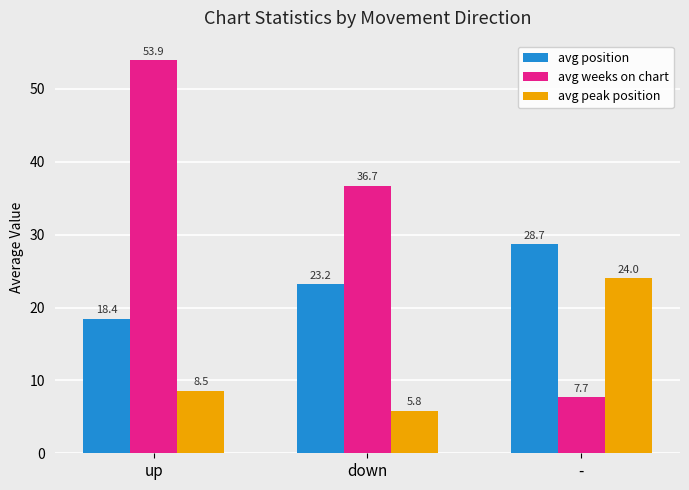

What is the approximate value of avg weeks on chart at up?

53.9